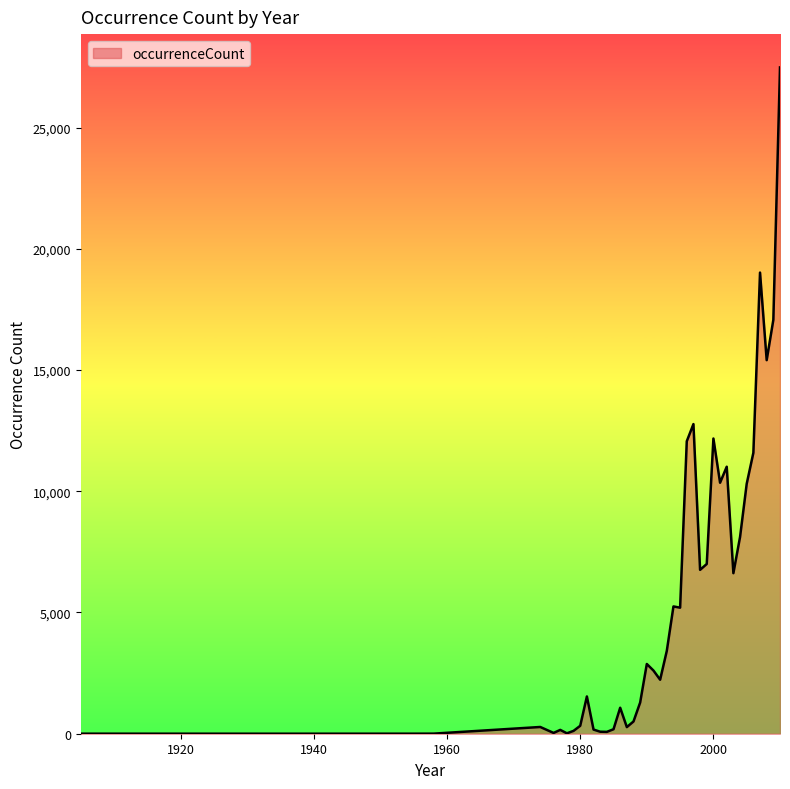

What is the greatest value displayed?

27480